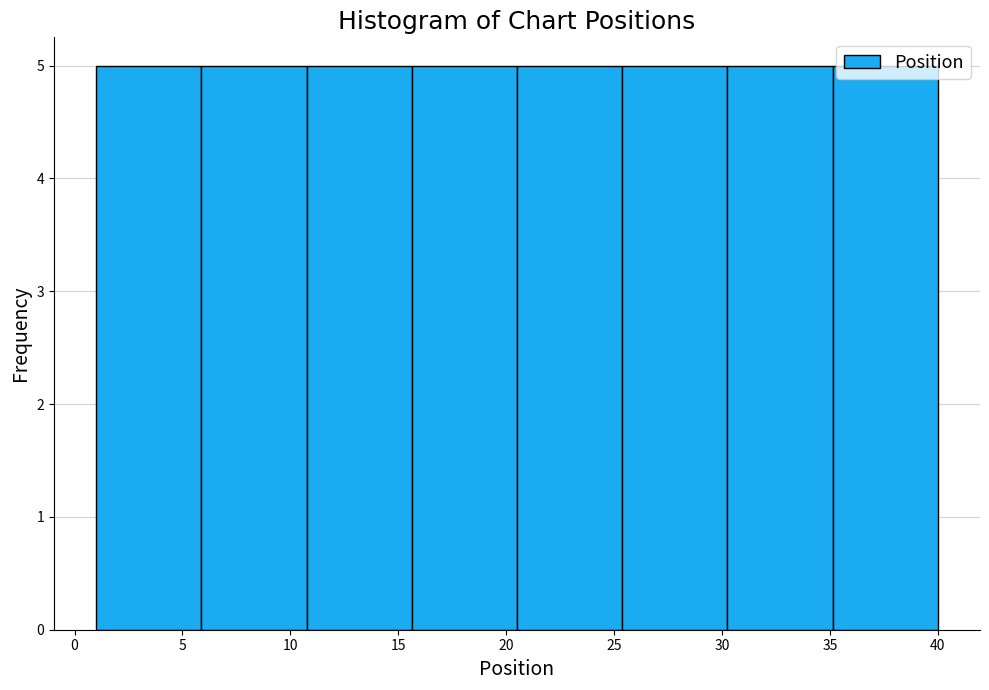

Reading left to right, list every bar in this chart as the range it spans on the x-axis followed by its height. Neither the bar edges nor the heights are printed on the chart, so give them approximately, as read against the axes.

1.0 to 6.0: 5
6.0 to 11.0: 5
11.0 to 15.5: 5
15.5 to 20.5: 5
20.5 to 25.5: 5
25.5 to 30.5: 5
30.5 to 35.0: 5
35.0 to 40.0: 5